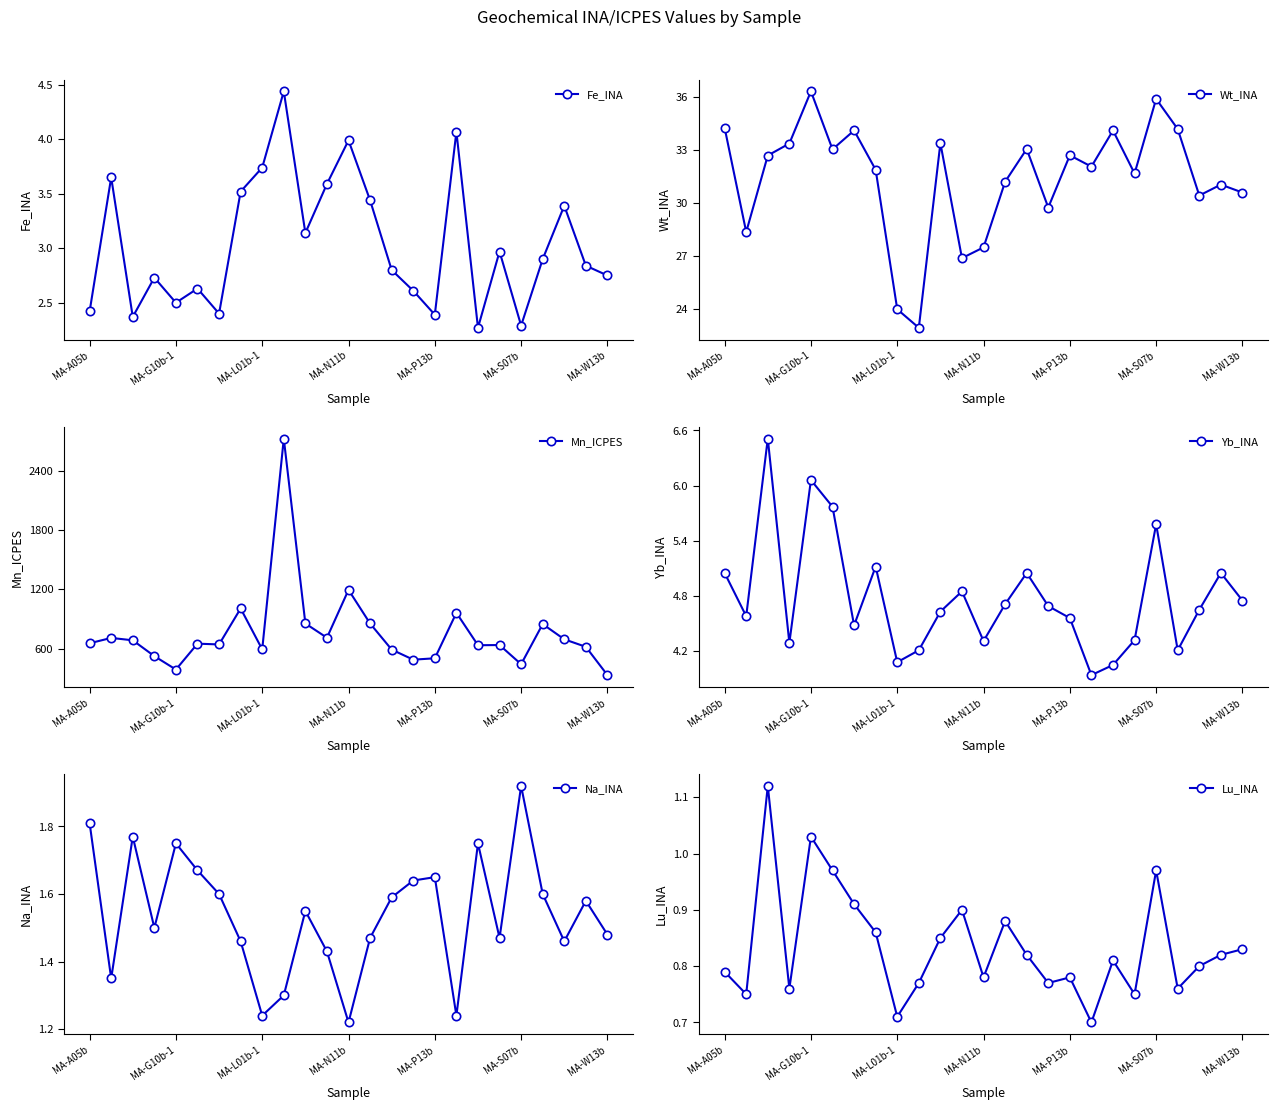

Read the Wt_INA value at 9.

22.9